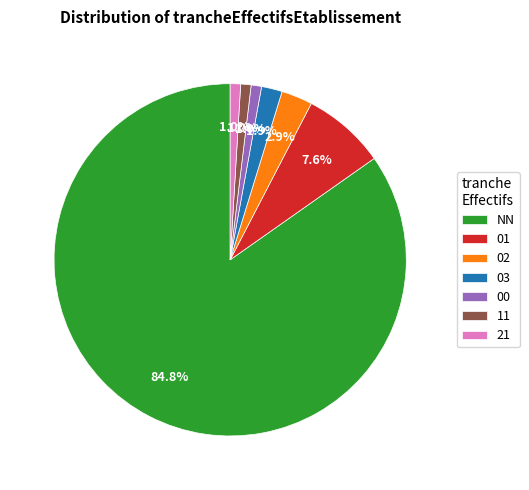

Count the number of slices in the pie.

7